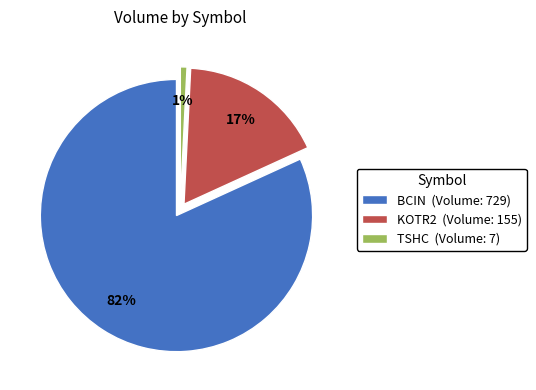

Which category has the biggest portion of the pie?

BCIN